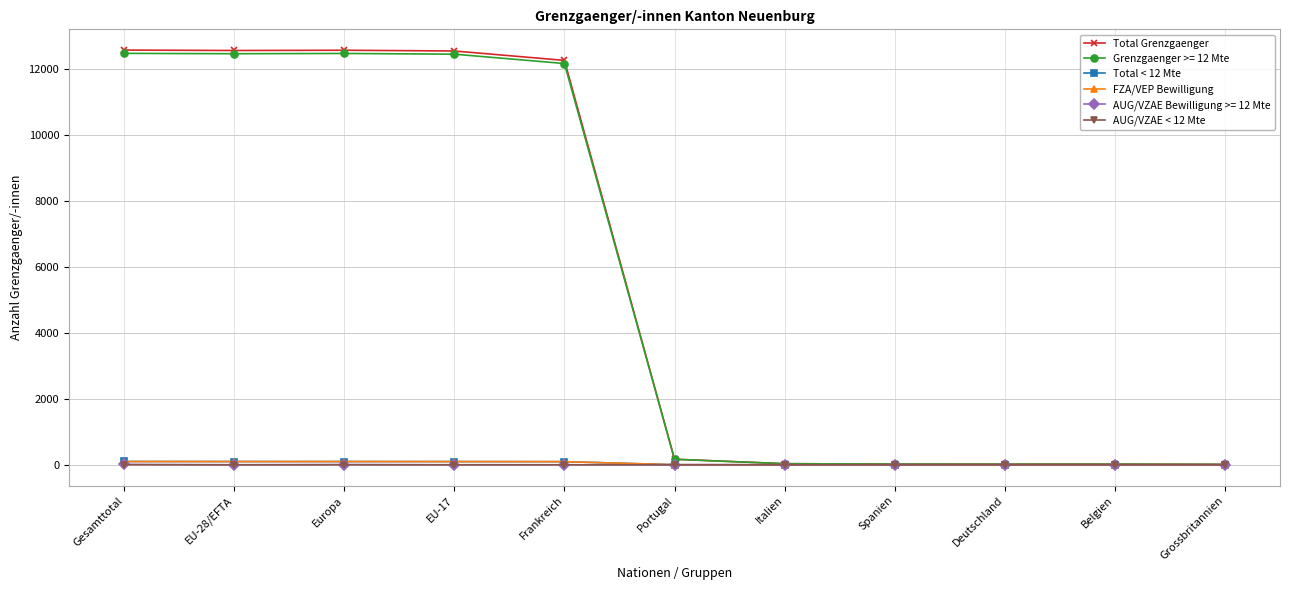

How many data points in Total Grenzgaenger are less than 169?

5